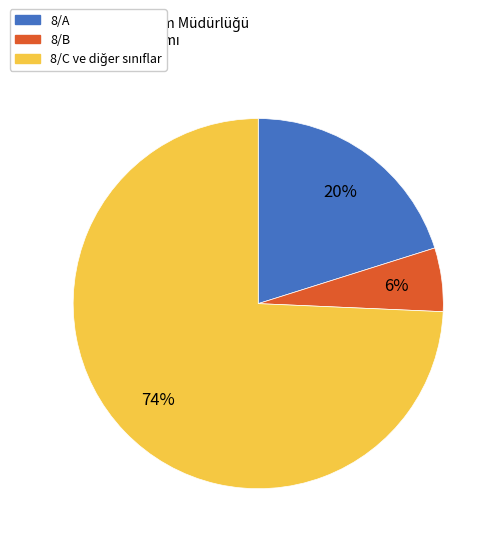

To the nearest percent, what is the average slice percentage?

33%